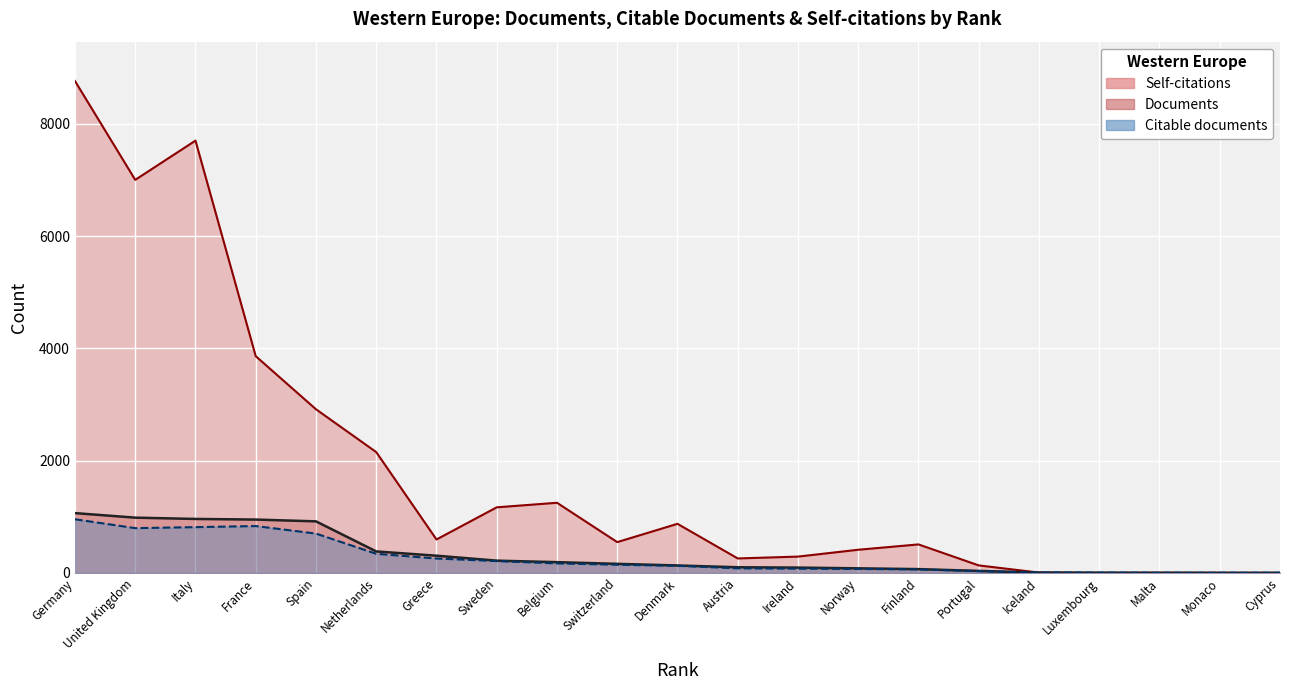

Which category has the highest value across all series?

Germany